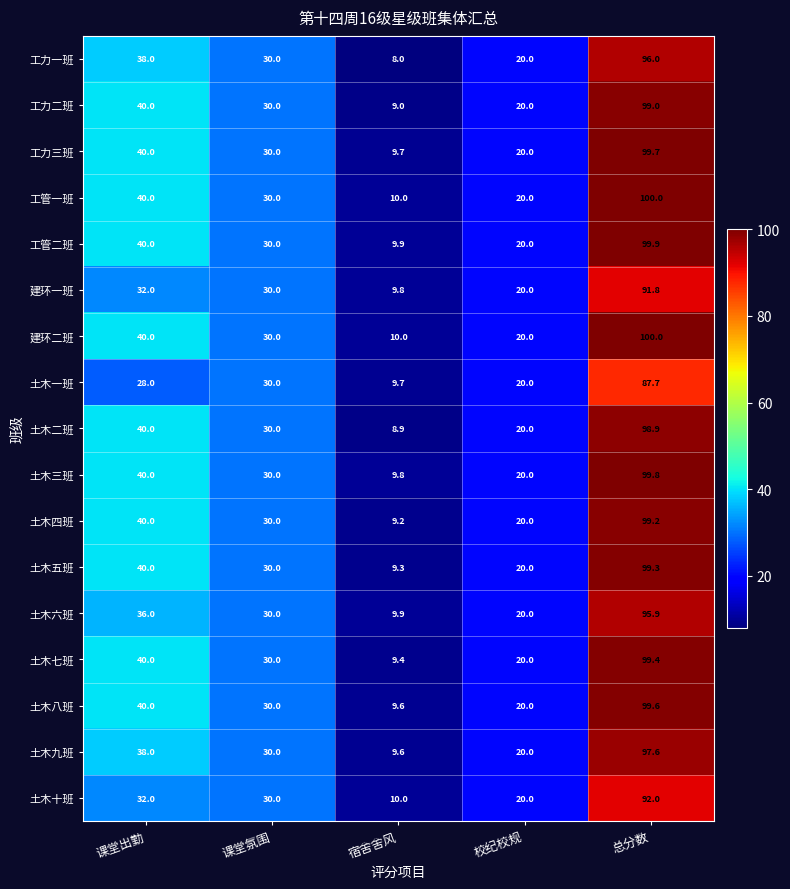

Which category has the lowest value in the 工力一班 series?

宿舍舍风